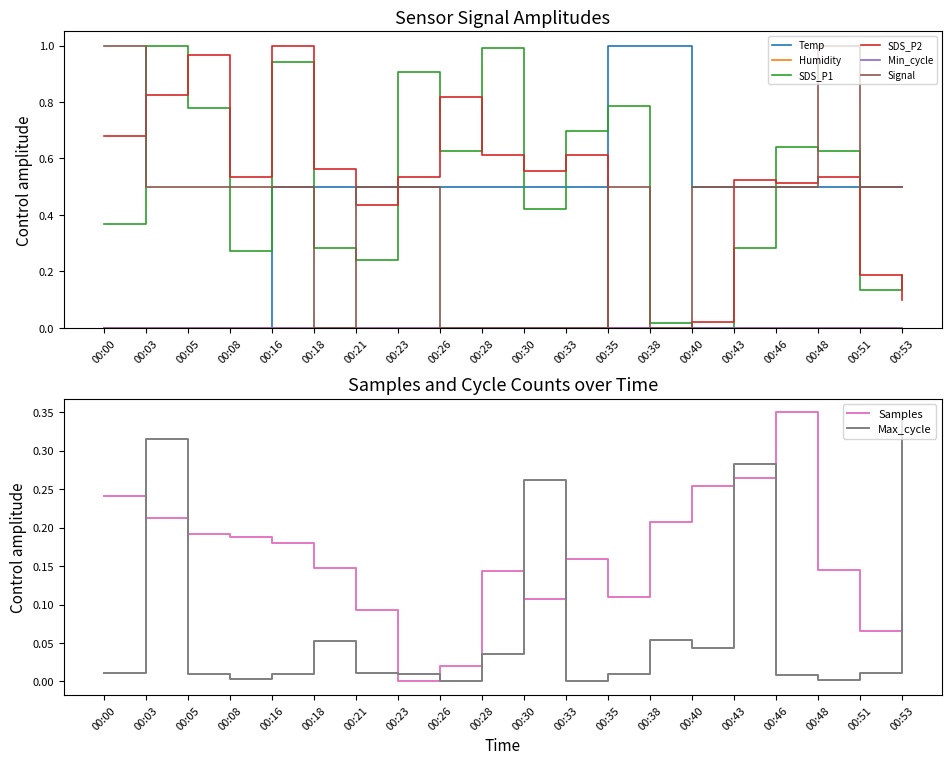

Is the value of Temp at 00:23 greater than the value of SDS_P1 at 00:43?

Yes